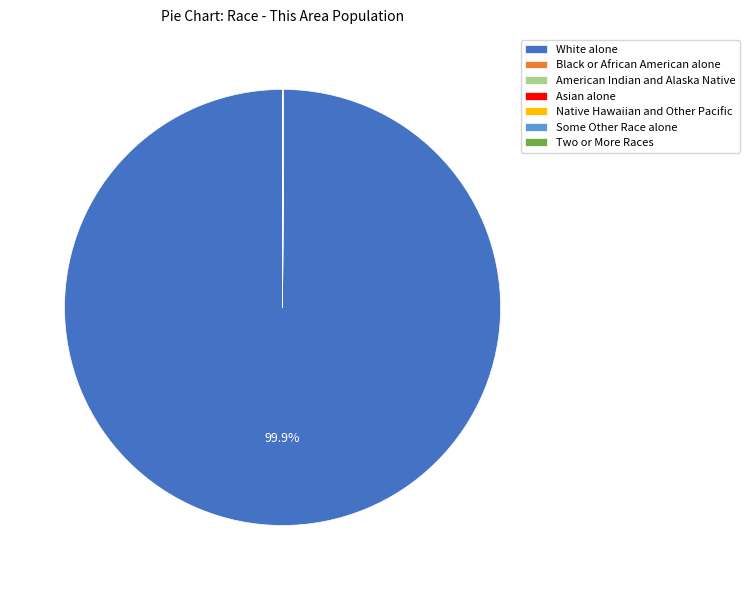

What is the majority slice?

White alone